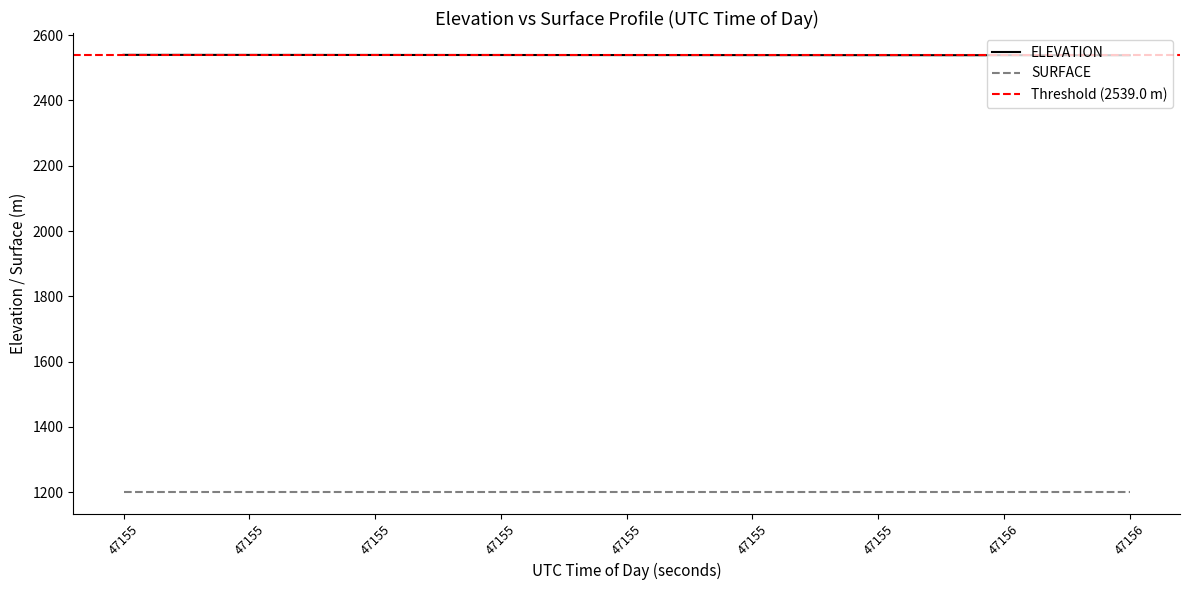

Does the chart have visible grid lines?

No